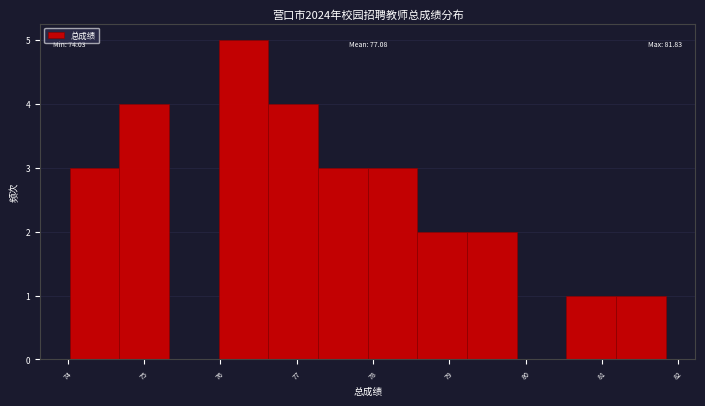

Over which range of the x-axis is the bar tallest?

76.0 to 76.6